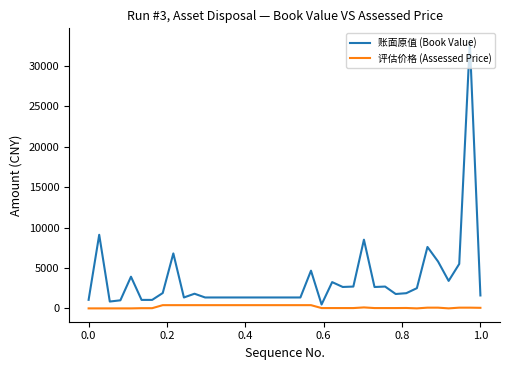

True or false: 评估价格 (Assessed Price) and 账面原值 (Book Value) intersect in this chart.

False